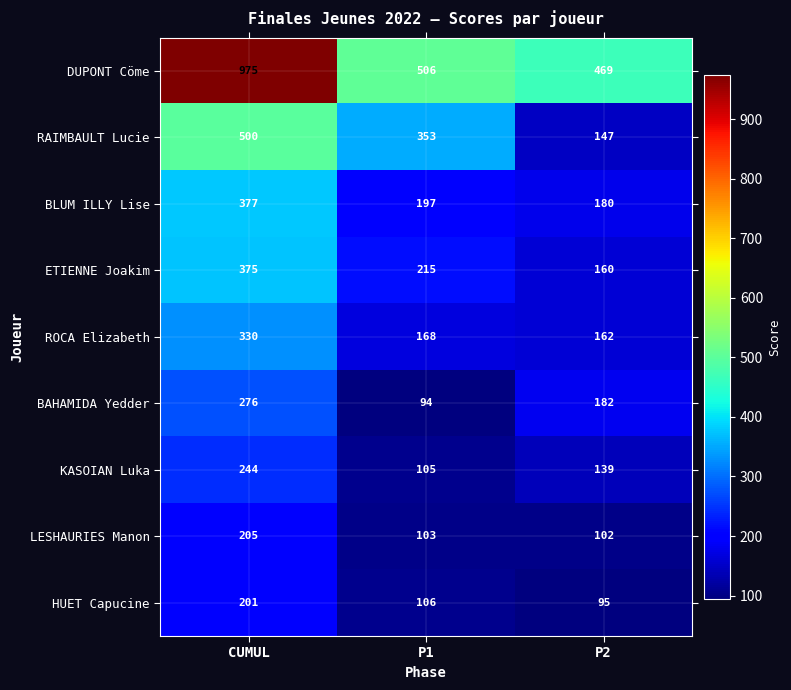

Where is HUET Capucine nearest to the value 148?

P1